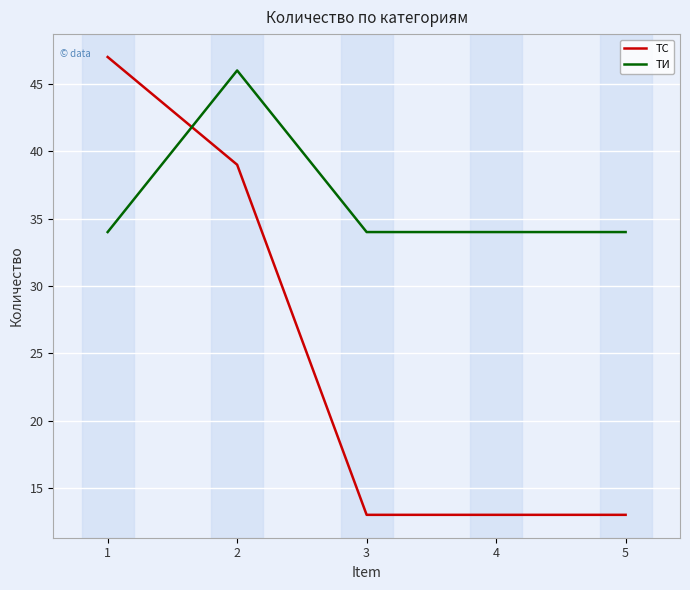

The ТИ series shows 48 at 4. True or false?

False